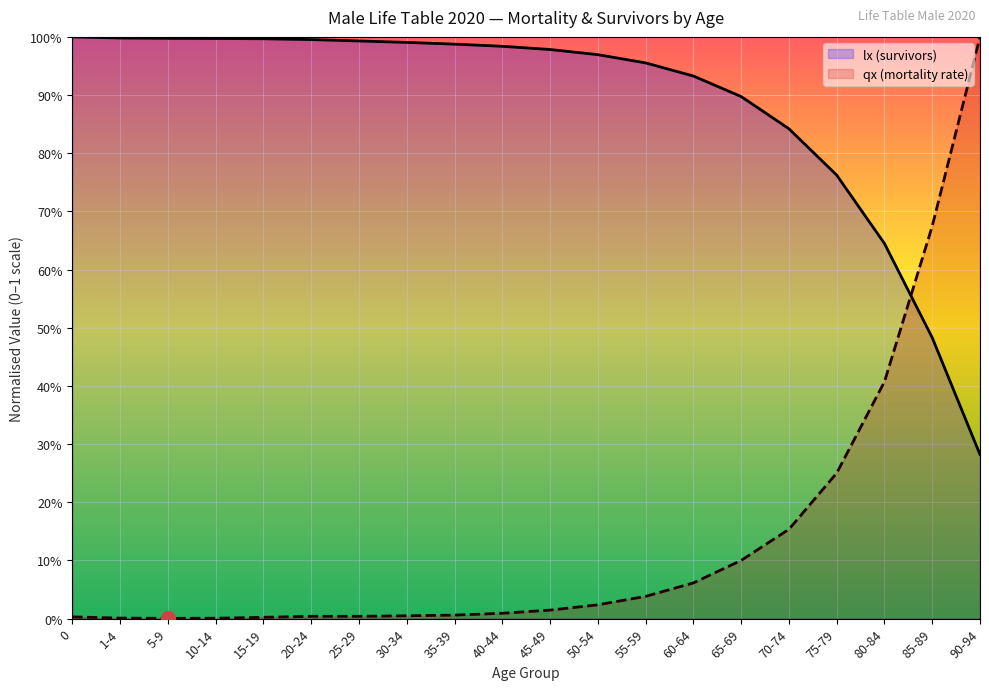

The value of lx (survivors) at 20-24 is 0.6. True or false?

False